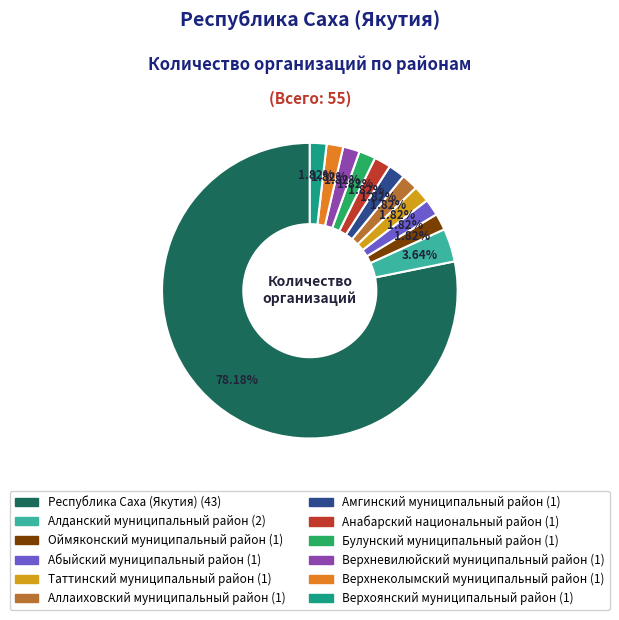

To the nearest percent, what is the difference between the largest and smallest slice percentages?

76%